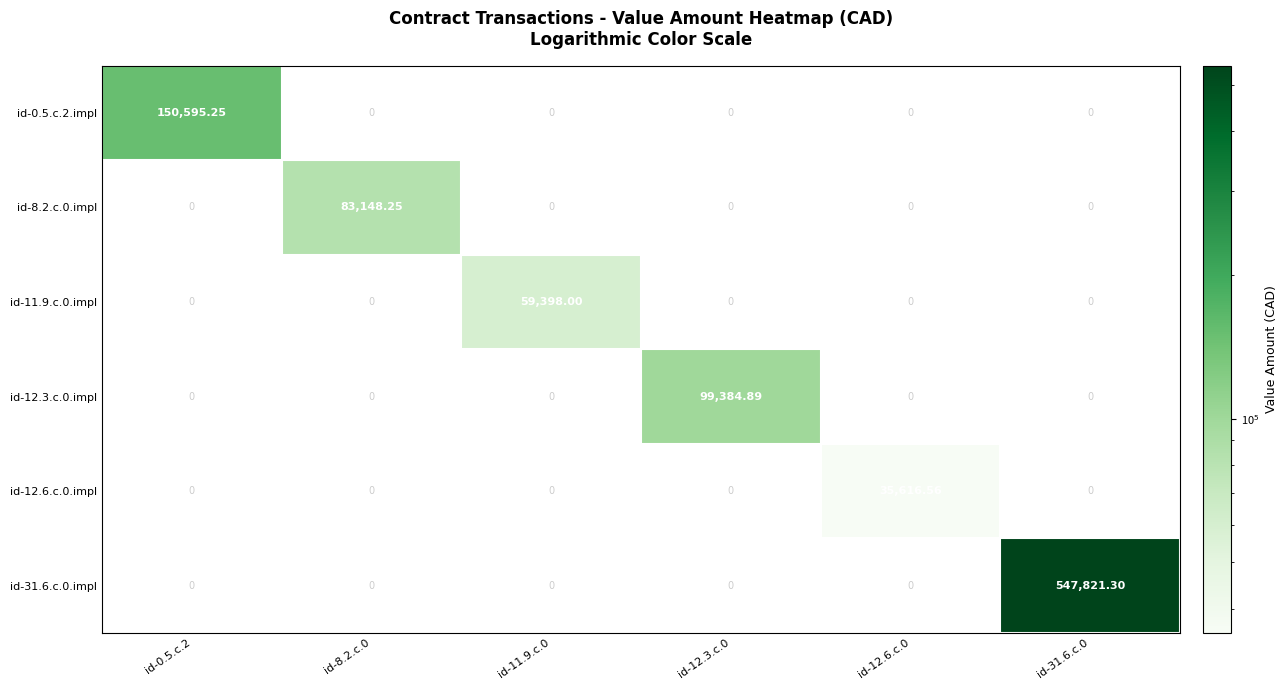

Is it true that id-12.3.c.0.impl equals 99384.9 at id-12.3.c.0?

True